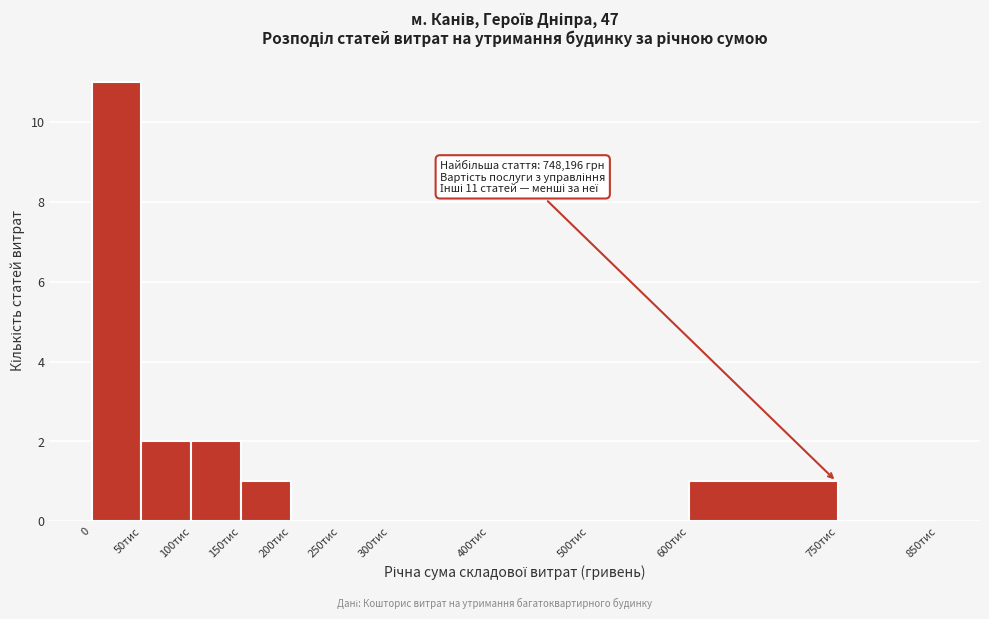

Reading left to right, transcribe all the data shown in this chart.

0=11	50тис=2	100тис=2	150тис=1	200тис=0	250тис=0	300тис=0	400тис=0	500тис=0	600тис=1	750тис=0